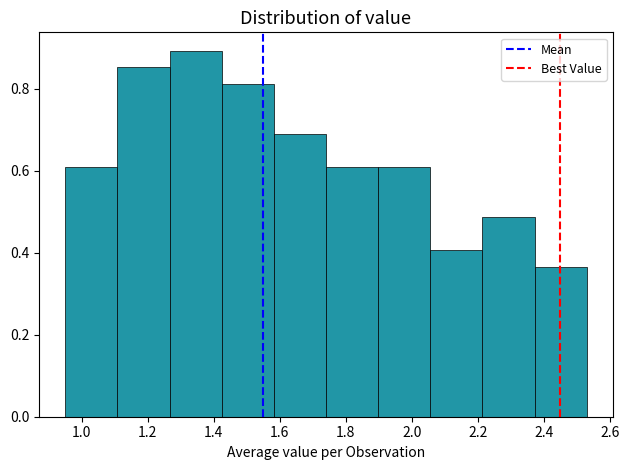

Over which range of the x-axis is the bar tallest?

1.266 to 1.424